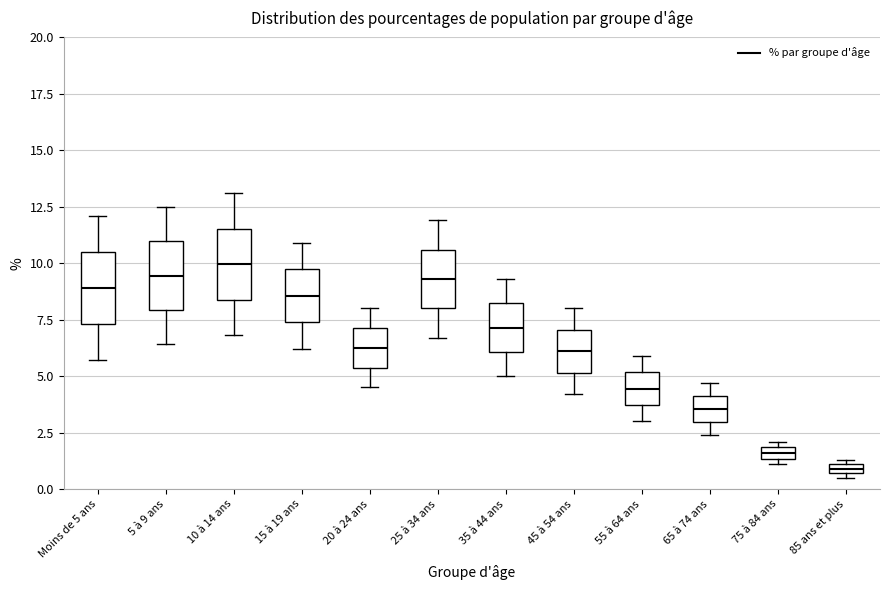

Where does the upper whisker of the box for 45 à 54 ans end on the y-axis? The values are not printed on the chart, so give them approximately, as read against the axis.

8.0